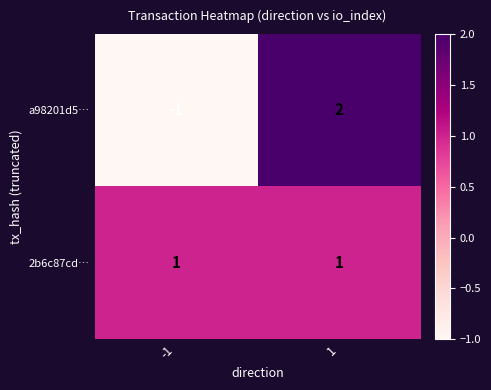

Between -1 and 1, which series saw the biggest shift?

a98201d5…